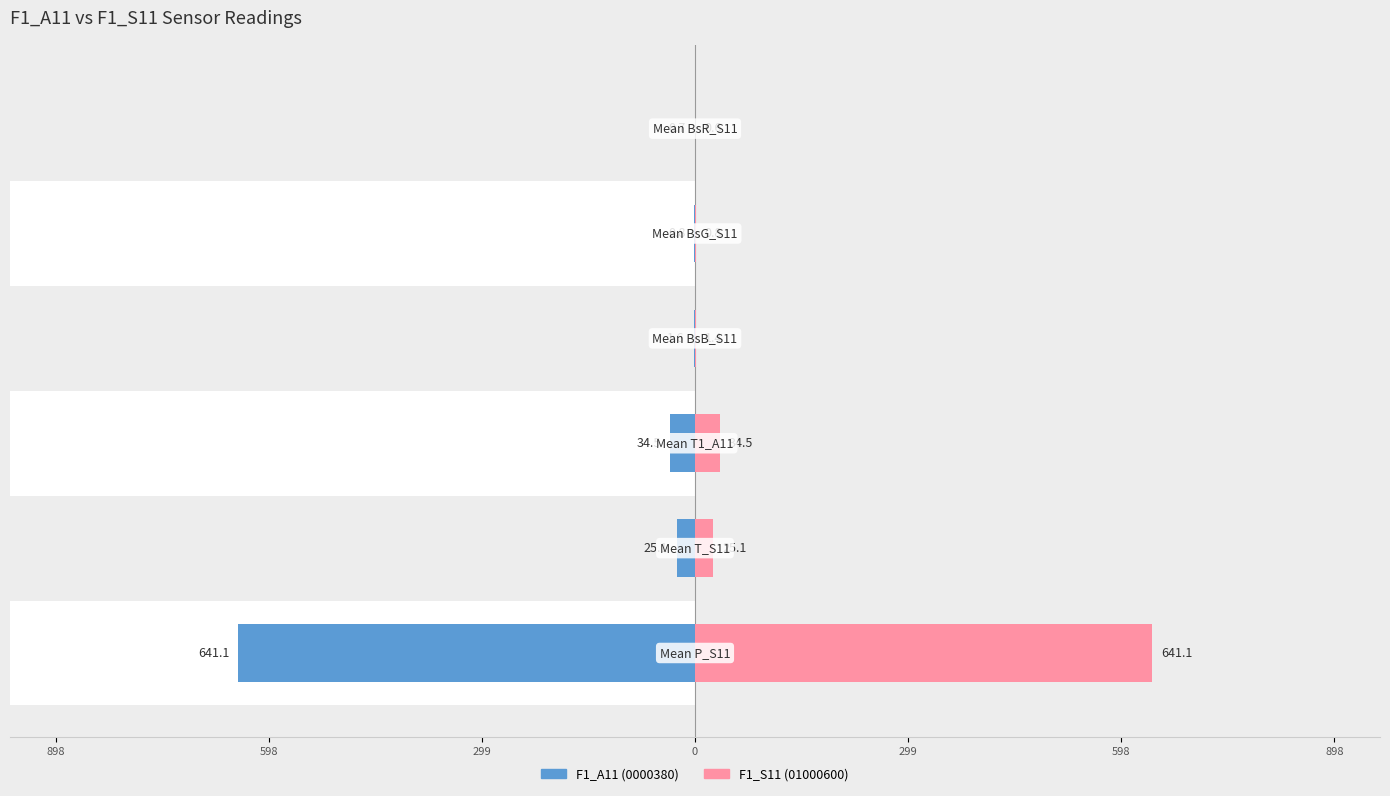

How many data points in F1_S11 (01000600) are less than 25?

3